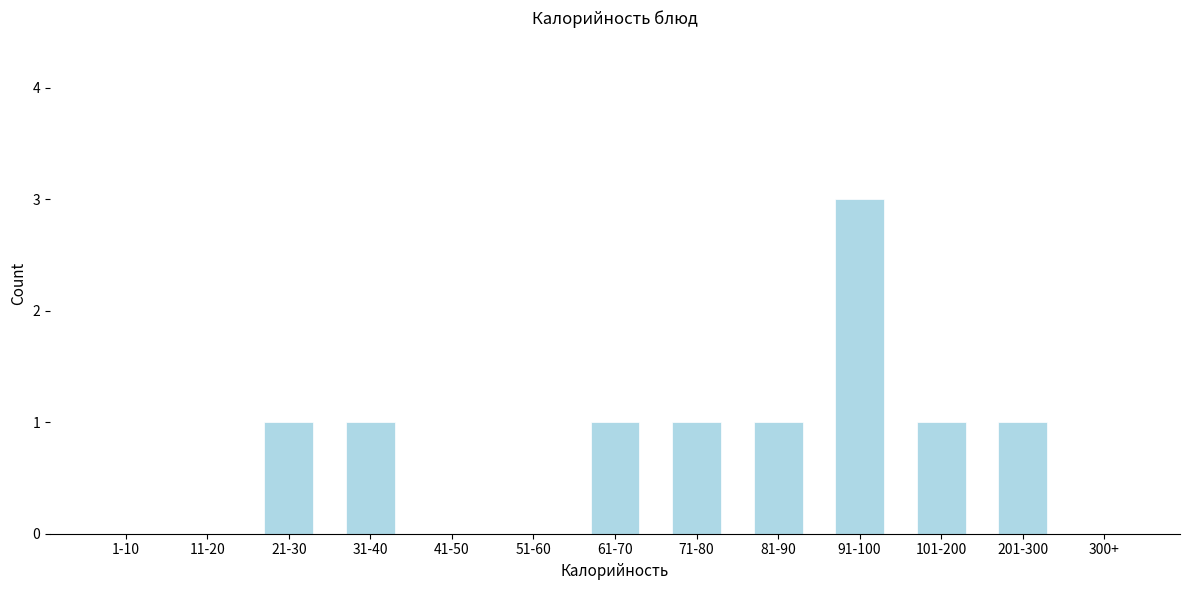

Reading left to right, extract all data points from this chart.

1-10=0	11-20=0	21-30=1	31-40=1	41-50=0	51-60=0	61-70=1	71-80=1	81-90=1	91-100=3	101-200=1	201-300=1	300+=0